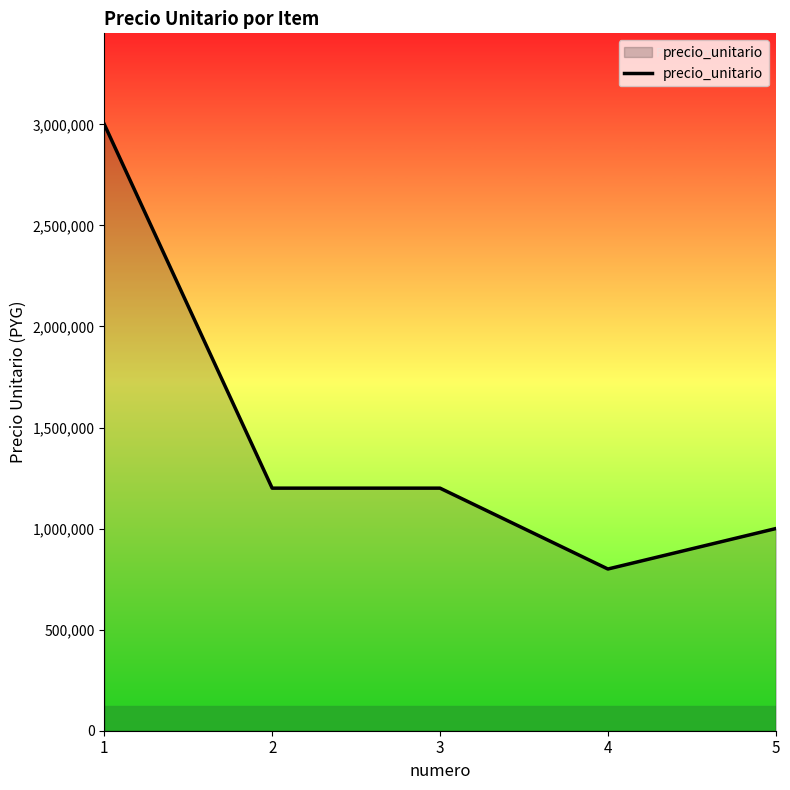

Count the number of categories in the chart.

5